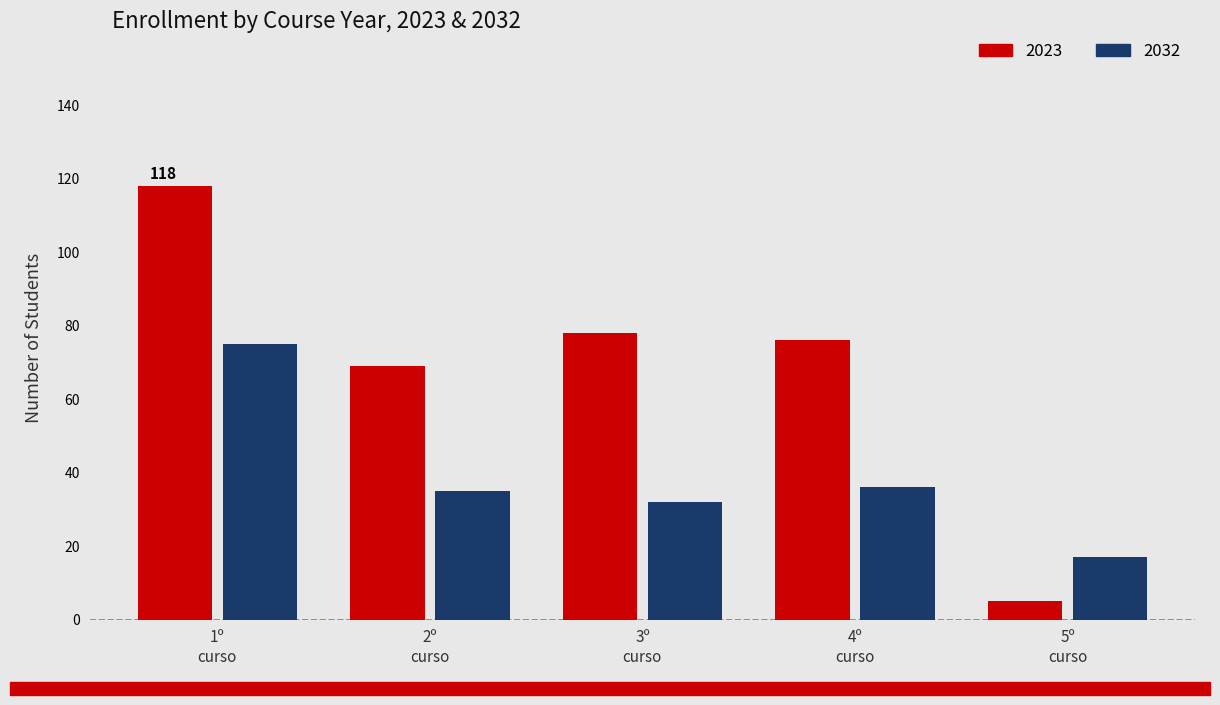

What is the label of the 2nd bar from the left?

2º
curso